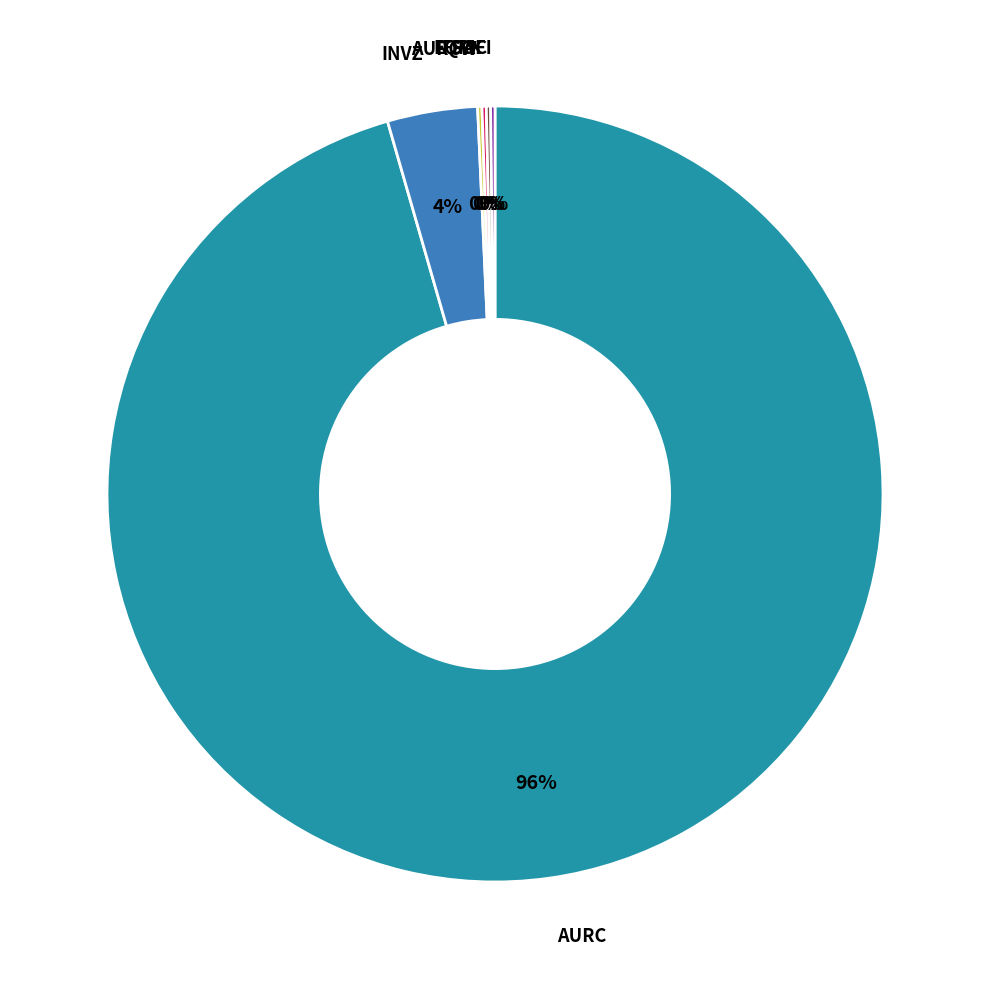

Does any single category account for the majority?

Yes